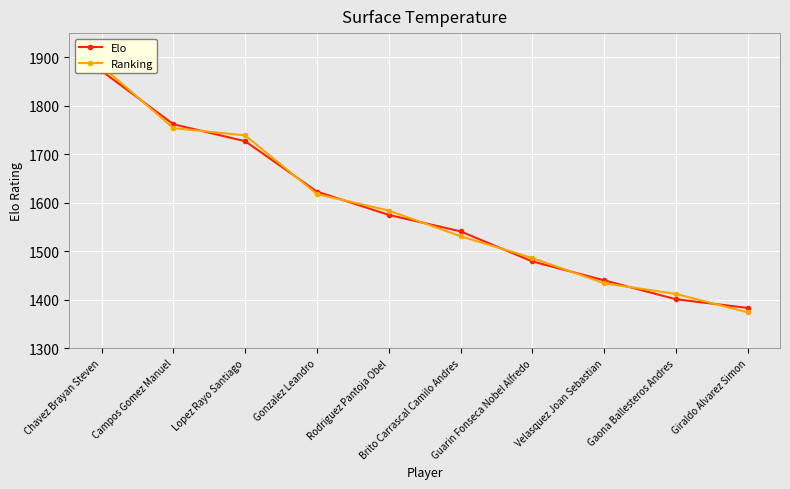

What is the minimum value shown in the chart?

1374